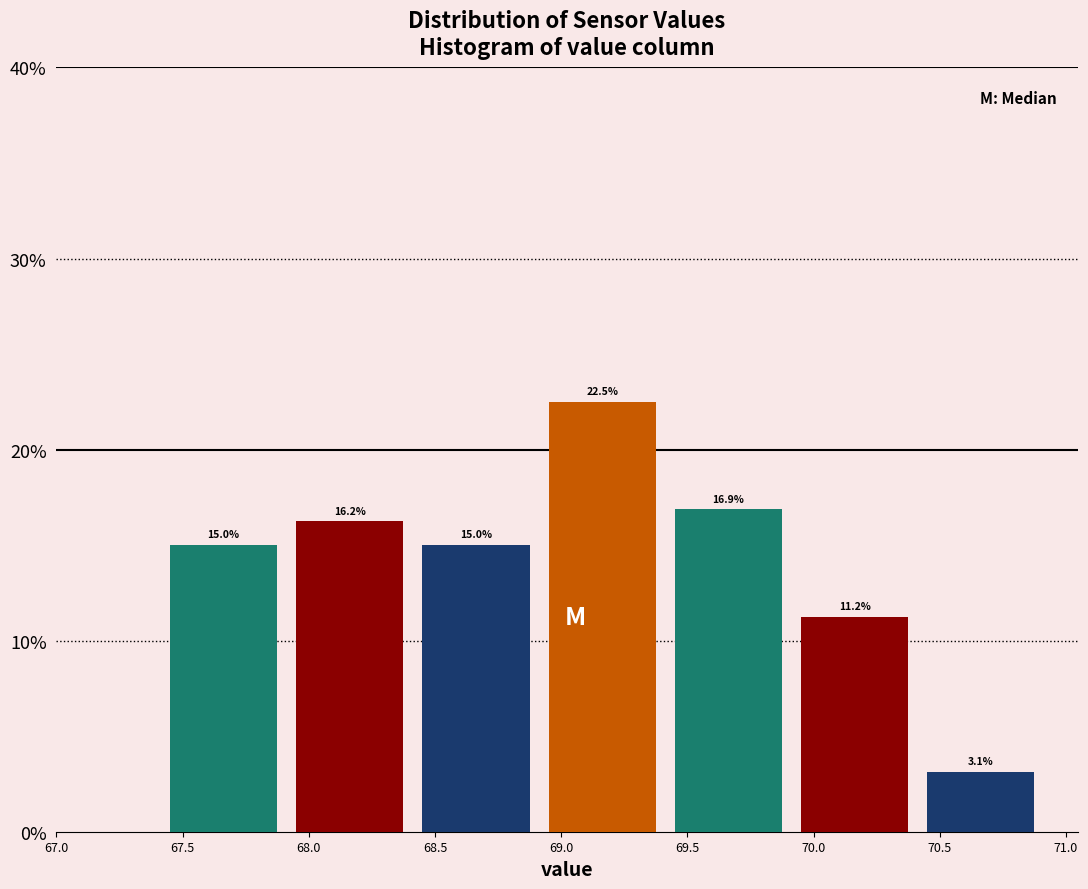

What is the height of the bar covering 67.45 to 67.95 on the x-axis?

15.0